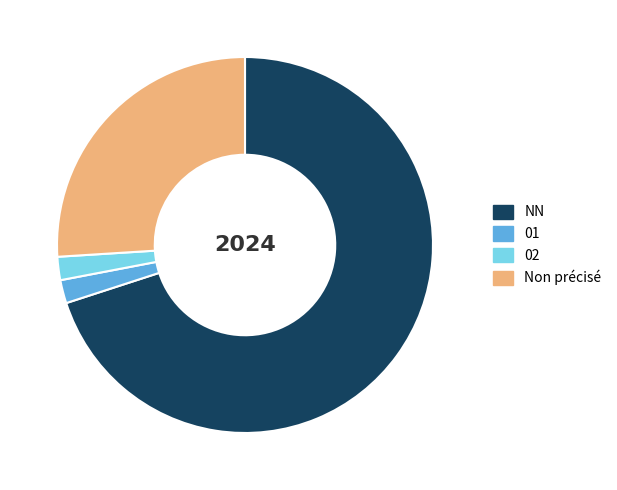

Which category has the biggest portion of the pie?

NN